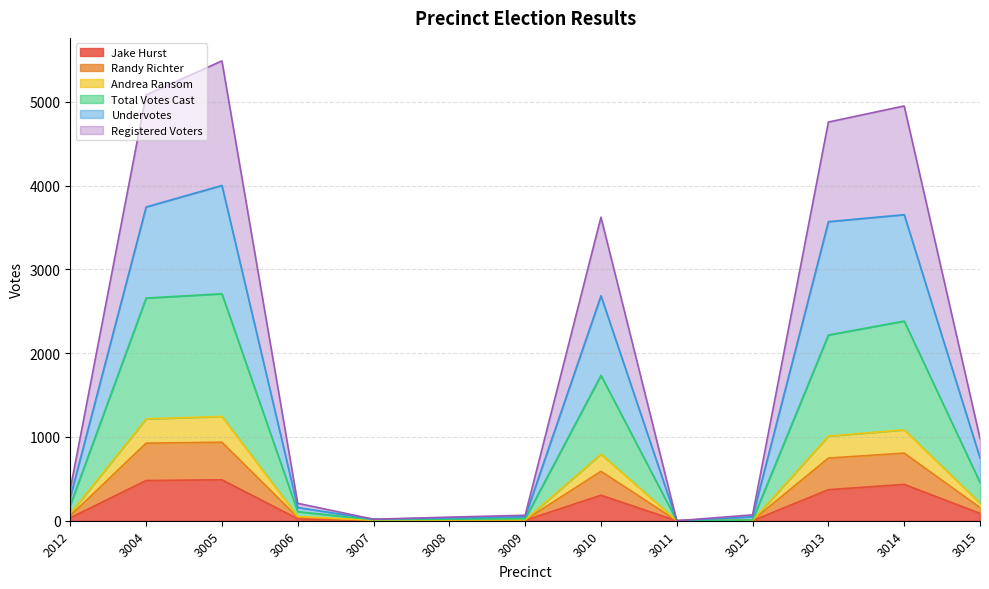

True or false: Registered Voters and Undervotes intersect in this chart.

False